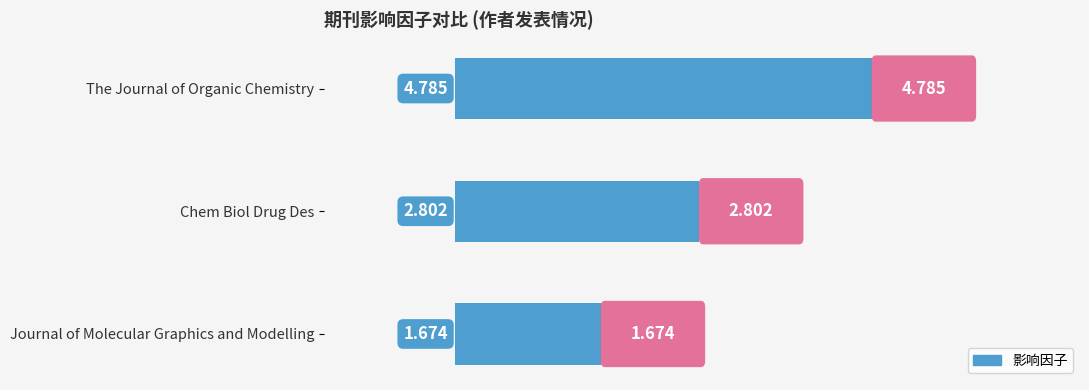

Count the values in the range 1 to 4.

2